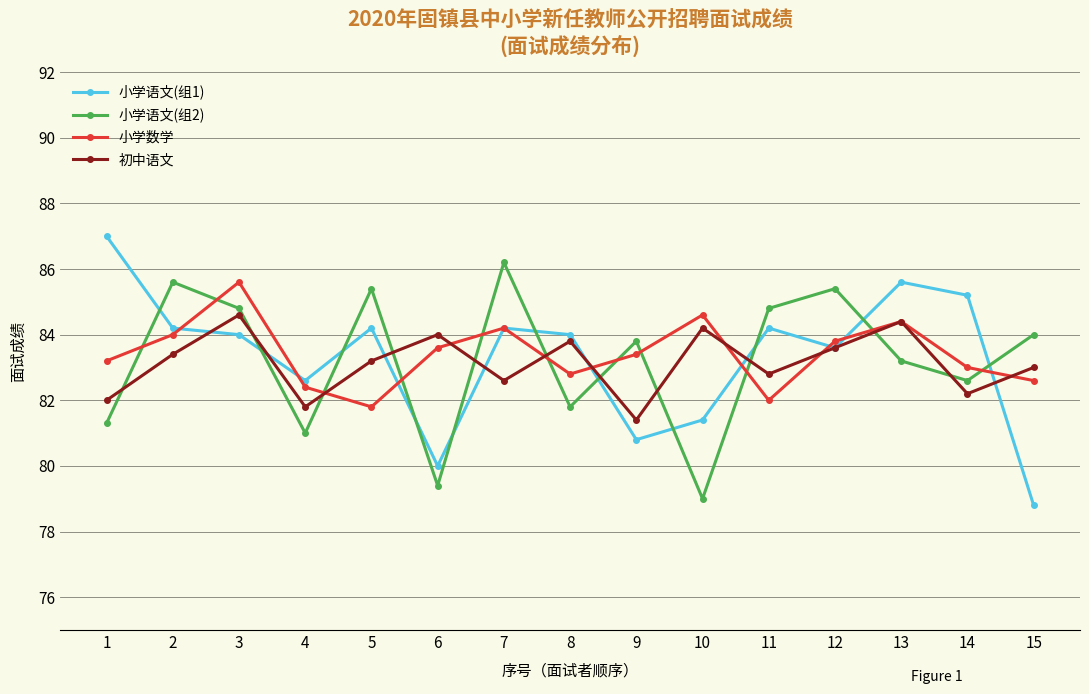

Reading left to right, transcribe all the data shown in this chart.

小学语文(组1): 87.0	84.2	84.0	82.6	84.2	80.0	84.2	84.0	80.8	81.4	84.2	83.6	85.6	85.2	78.8
小学语文(组2): 81.3	85.6	84.8	81.0	85.4	79.4	86.2	81.8	83.8	79.0	84.8	85.4	83.2	82.6	84.0
小学数学: 83.2	84.0	85.6	82.4	81.8	83.6	84.2	82.8	83.4	84.6	82.0	83.8	84.4	83.0	82.6
初中语文: 82.0	83.4	84.6	81.8	83.2	84.0	82.6	83.8	81.4	84.2	82.8	83.6	84.4	82.2	83.0